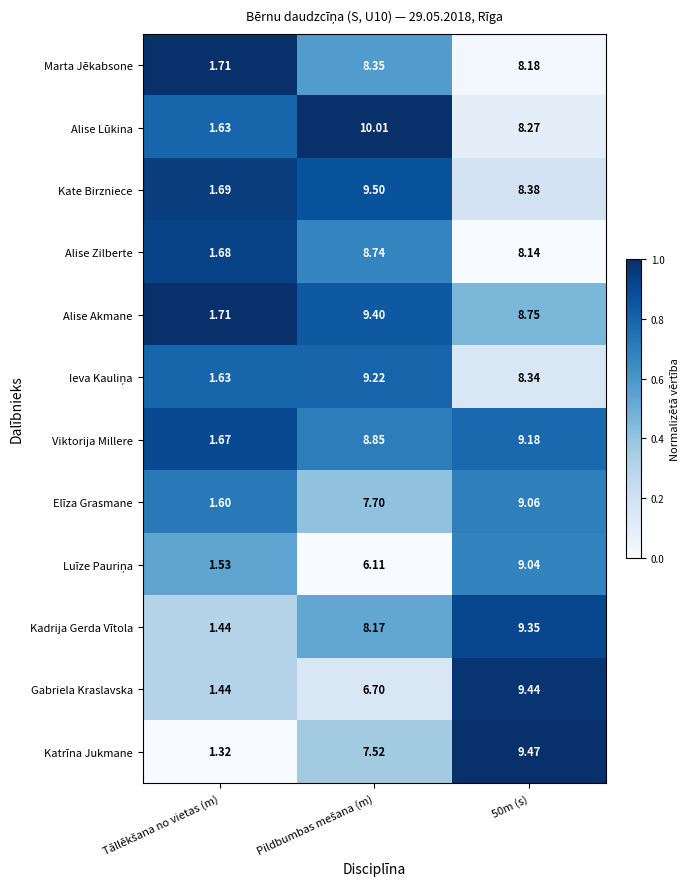

Which series has the largest range (max minus min)?

Alise Lūkina